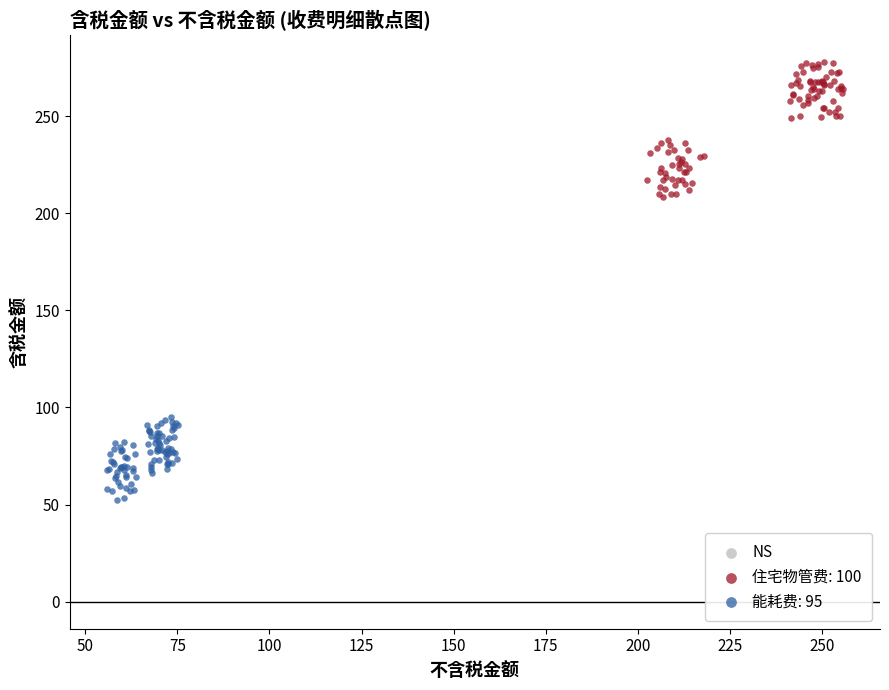

Which series contains the lowest Y value?

能耗费: 95